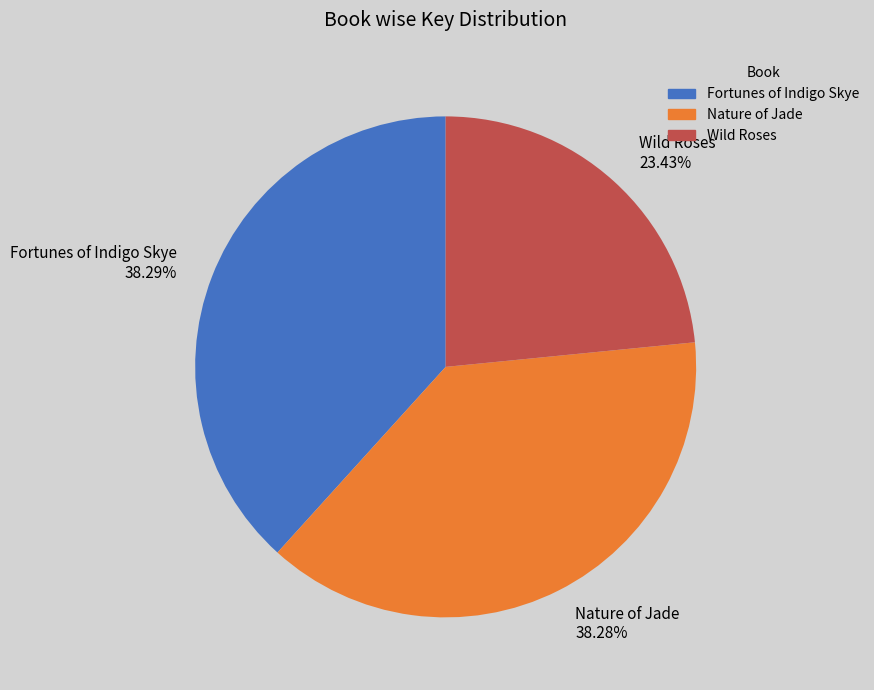

Count the number of slices in the pie.

3